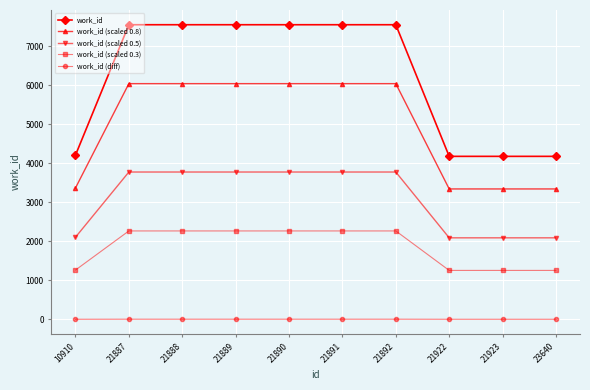

At how many categories does at least one series exceed 3005?

10